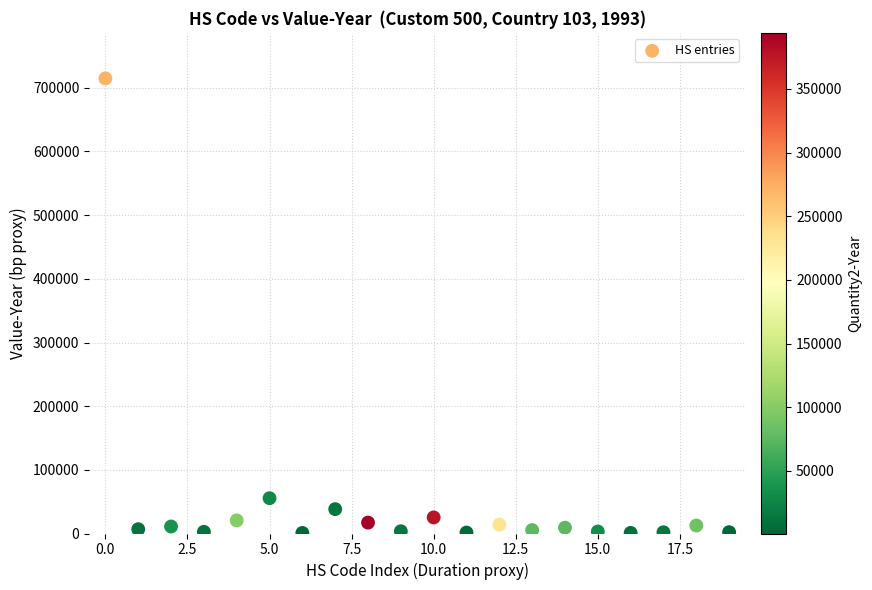

What is the range of Y values (max minus min)?

714020